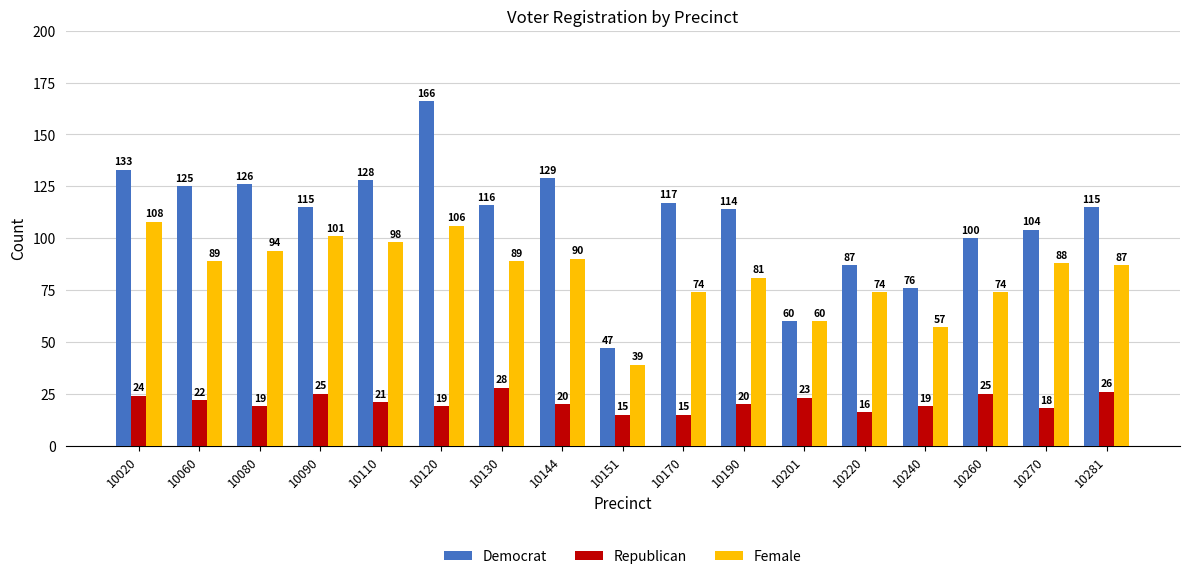

Is it true that Female equals 81 at 10190?

True